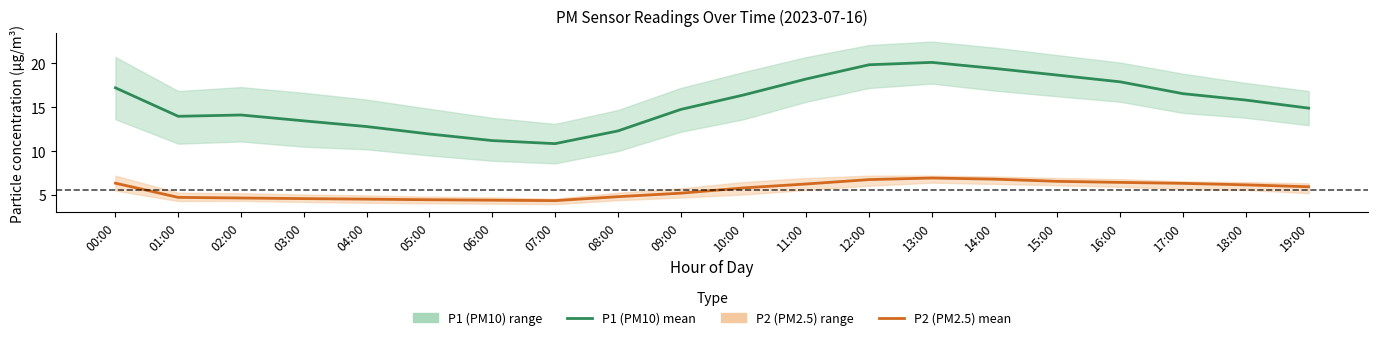

In P1, how many points are higher than both neighbors (excluding endpoints)?

2